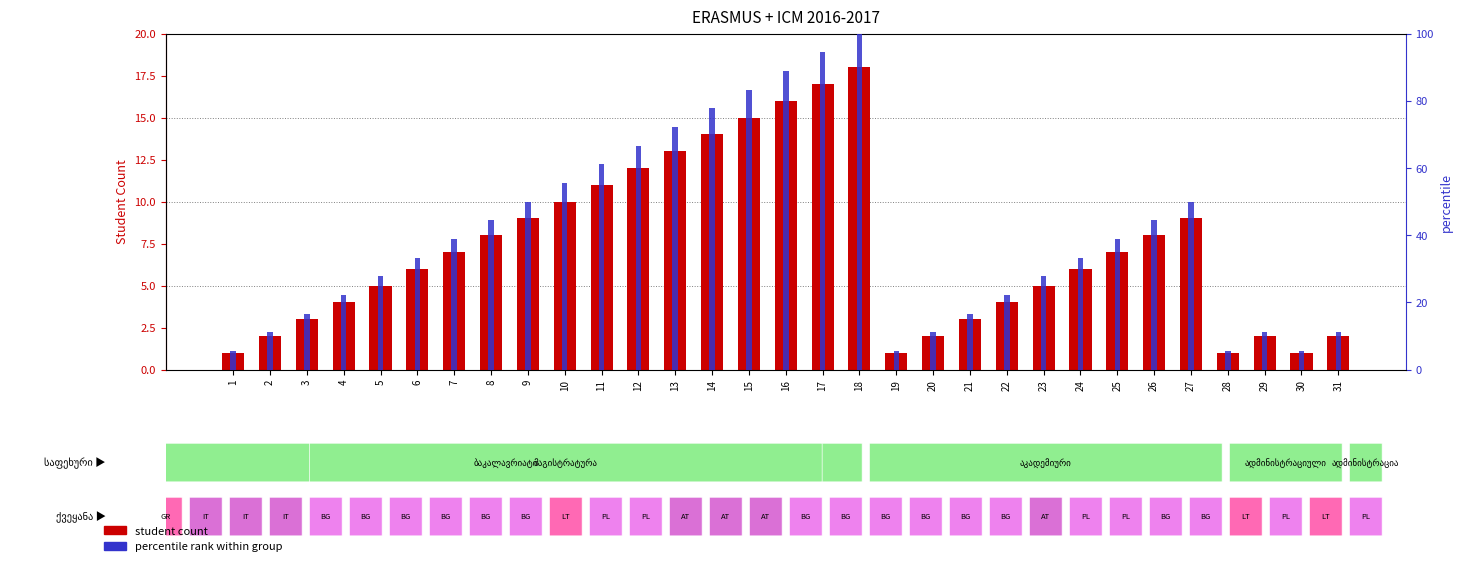

At which category is the sum across all series the highest?

18